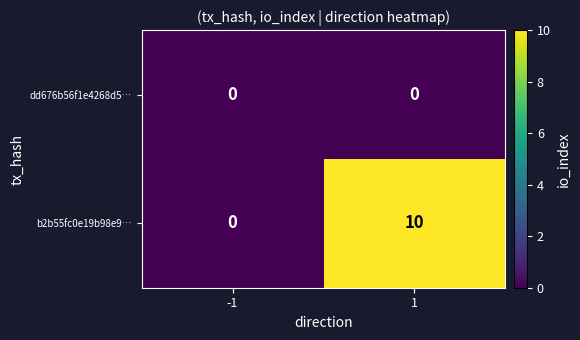

What is the highest value of the b2b55fc0e19b98e9… series?

10